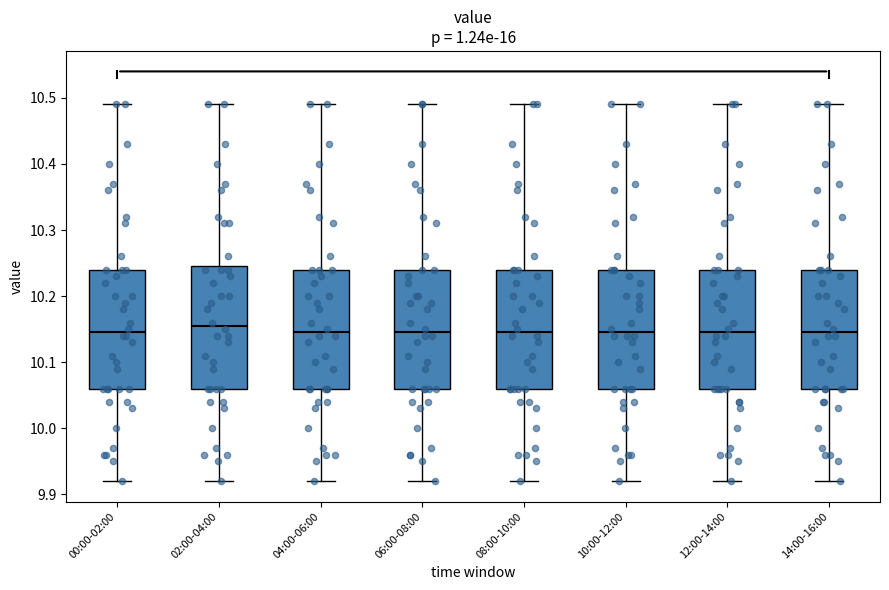

Reading left to right, read every box against the y-axis: the position of its median line, the range the box covers, and the ends of its whiskers. The values are not printed on the chart, so give them approximately, as read against the axis.

00:00-02:00: median 10.15, box 10.06 to 10.24, whiskers 9.92 to 10.49
02:00-04:00: median 10.16, box 10.06 to 10.25, whiskers 9.92 to 10.49
04:00-06:00: median 10.15, box 10.06 to 10.24, whiskers 9.92 to 10.49
06:00-08:00: median 10.15, box 10.06 to 10.24, whiskers 9.92 to 10.49
08:00-10:00: median 10.15, box 10.06 to 10.24, whiskers 9.92 to 10.49
10:00-12:00: median 10.15, box 10.06 to 10.24, whiskers 9.92 to 10.49
12:00-14:00: median 10.15, box 10.06 to 10.24, whiskers 9.92 to 10.49
14:00-16:00: median 10.15, box 10.06 to 10.24, whiskers 9.92 to 10.49